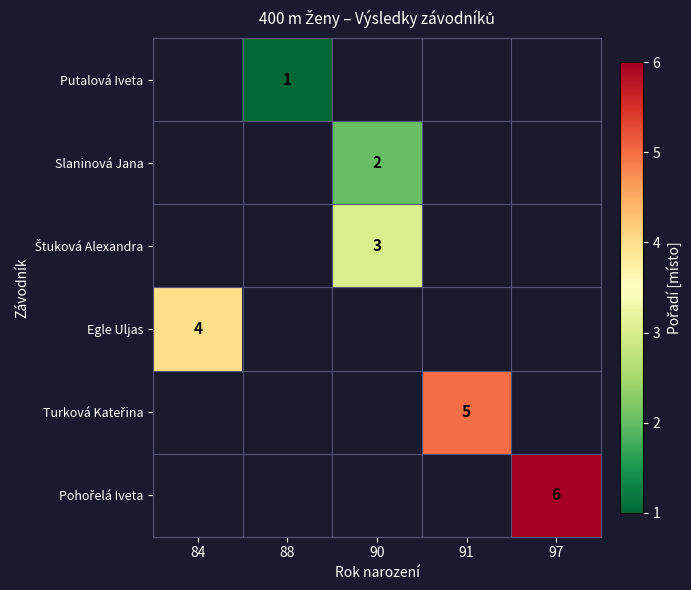

Is the value of Egle Uljas at 88 greater than the value of Turková Kateřina at 84?

No